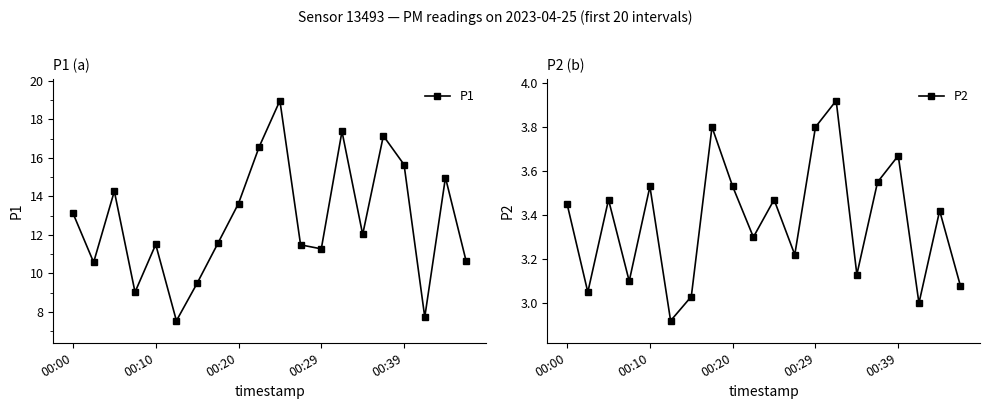

What is the difference between the second highest and minimum values in the P1 series?

9.8